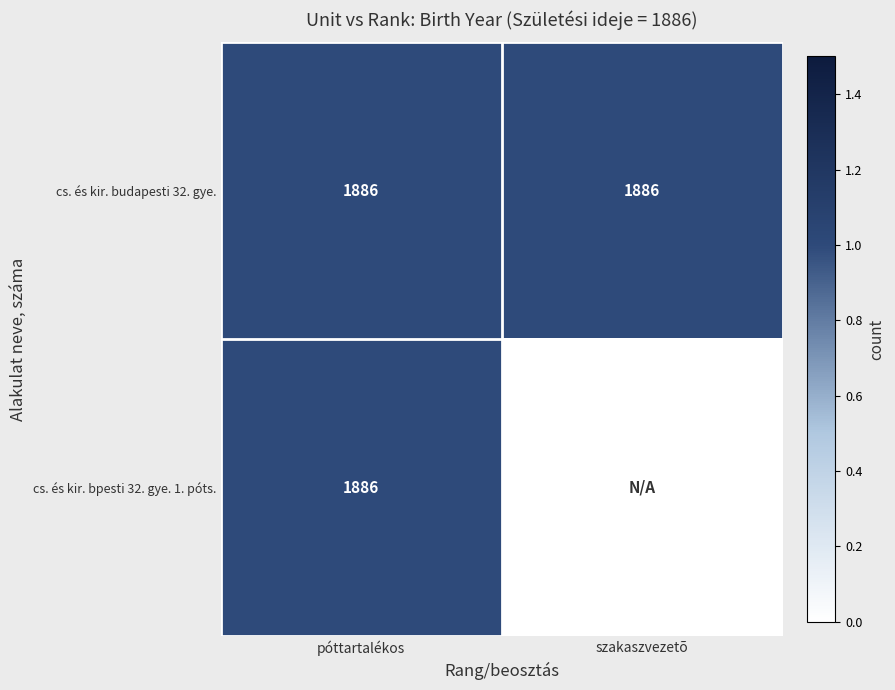

Is it true that cs. és kir. budapesti 32. gye. equals 1886 at szakaszvezetõ?

True